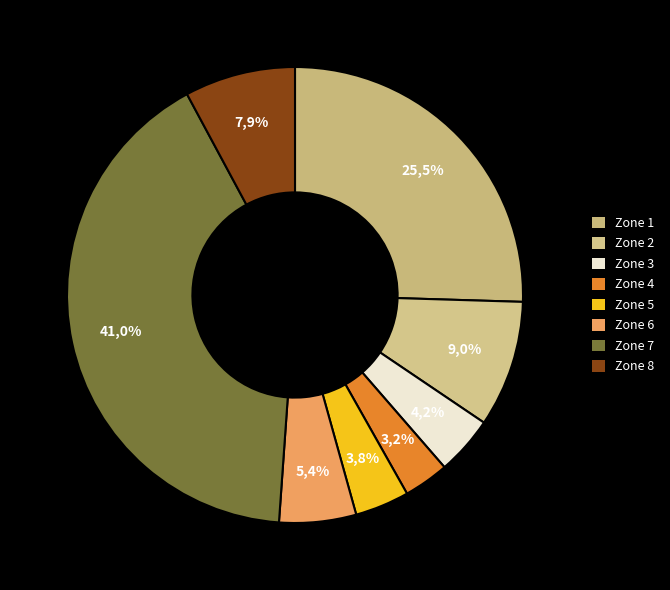

To the nearest percent, what is the difference between the largest and smallest slice percentages?

38%